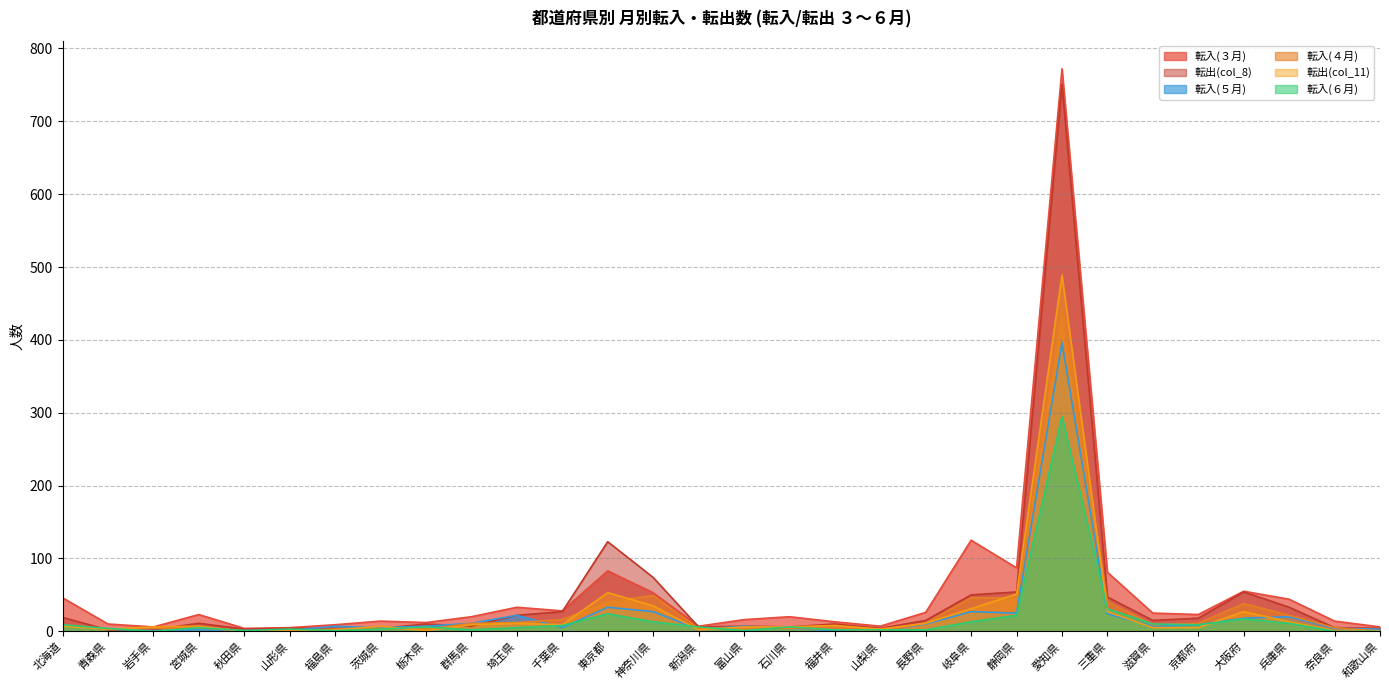

Rank the categories by 転出(col_8) value from lowest to highest.

青森県, 岩手県, 秋田県, 山形県, 福島県, 茨城県, 山梨県, 和歌山県, 奈良県, 新潟県, 石川県, 群馬県, 富山県, 栃木県, 福井県, 宮城県, 長野県, 滋賀県, 京都府, 北海道, 埼玉県, 千葉県, 兵庫県, 三重県, 岐阜県, 静岡県, 大阪府, 神奈川県, 東京都, 愛知県